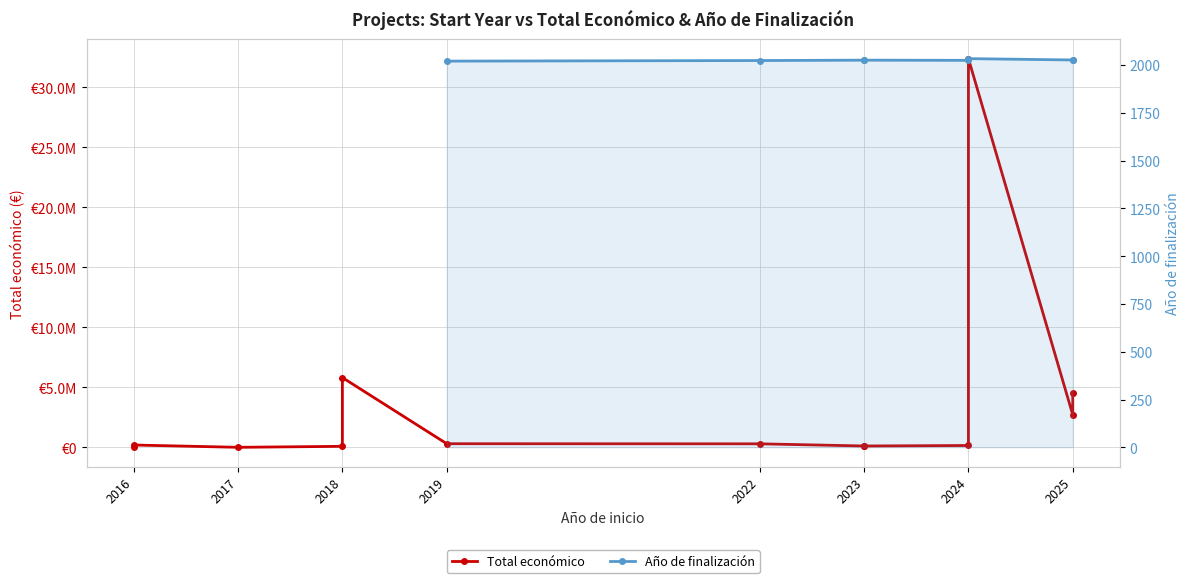

List the series in order of their peak value, lowest first.

Total económico, Año de finalización